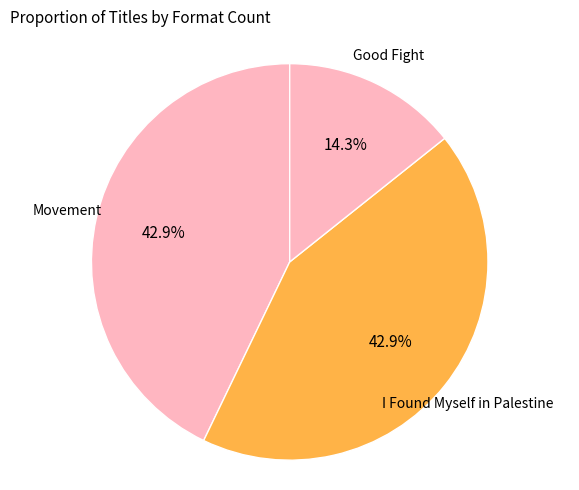

How many slices are in this pie chart?

3